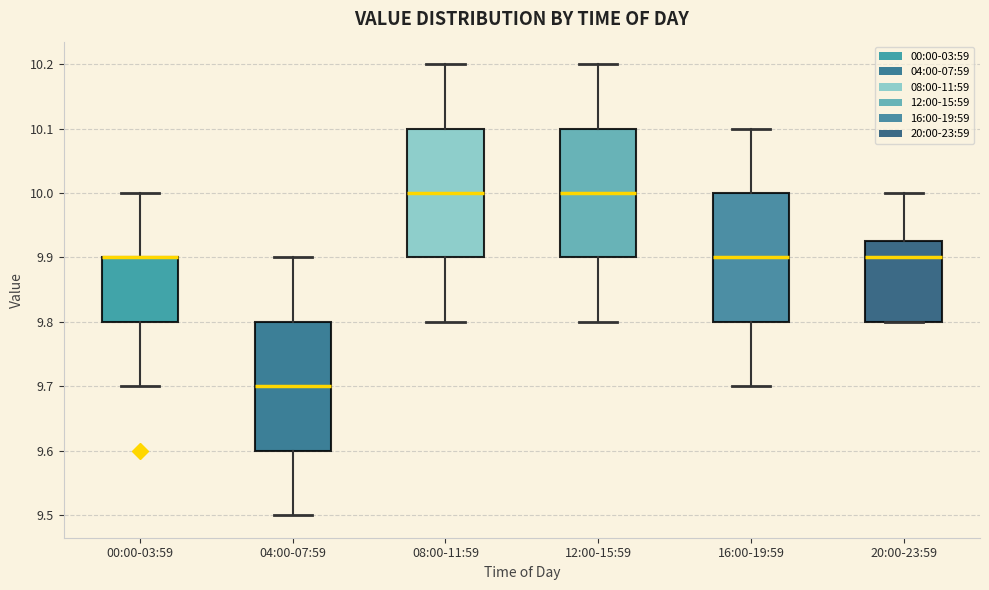

Reading left to right, transcribe this box plot: for each box, give where its median line is, the range the box spans, and where its two whiskers end, as read against the y-axis. The values are not printed on the chart, so give them approximately, as read against the axis.

00:00-03:59: median 9.90 (drawn on the box's upper edge), box 9.80 to 9.90, whiskers 9.70 to 10.00
04:00-07:59: median 9.70, box 9.60 to 9.80, whiskers 9.50 to 9.90
08:00-11:59: median 10.00, box 9.90 to 10.10, whiskers 9.80 to 10.20
12:00-15:59: median 10.00, box 9.90 to 10.10, whiskers 9.80 to 10.20
16:00-19:59: median 9.90, box 9.80 to 10.00, whiskers 9.70 to 10.10
20:00-23:59: median 9.90, box 9.80 to 9.93, whiskers 9.80 to 10.00